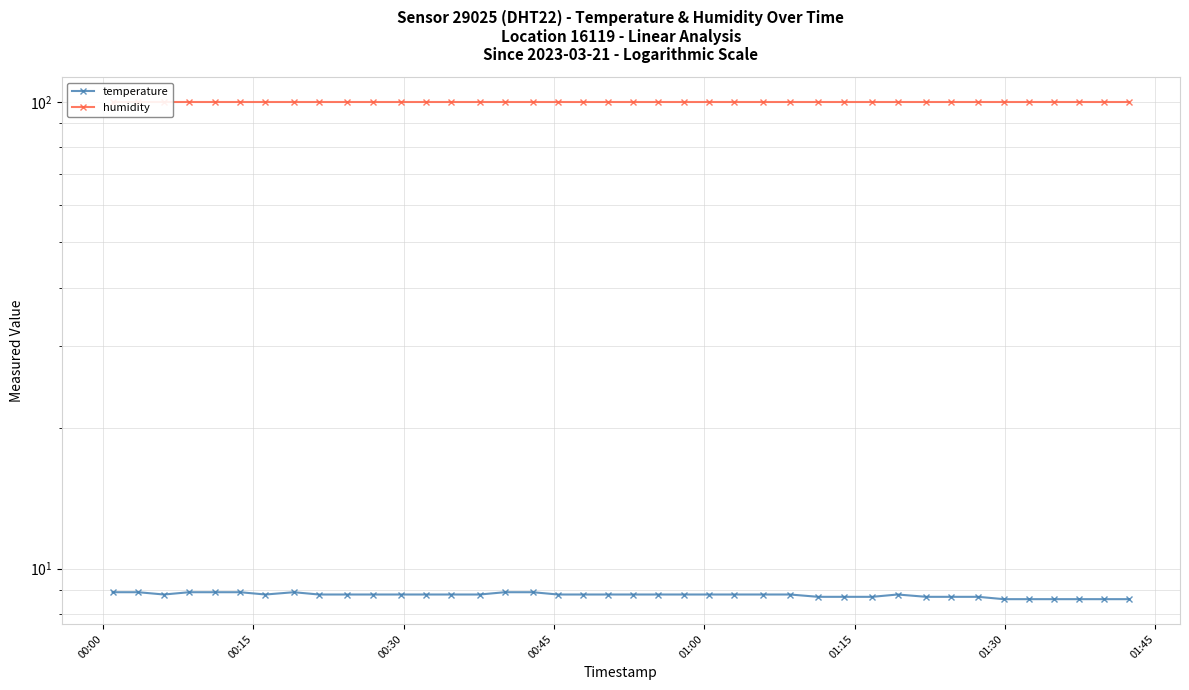

True or false: humidity has more than 1 interior local peaks.

False